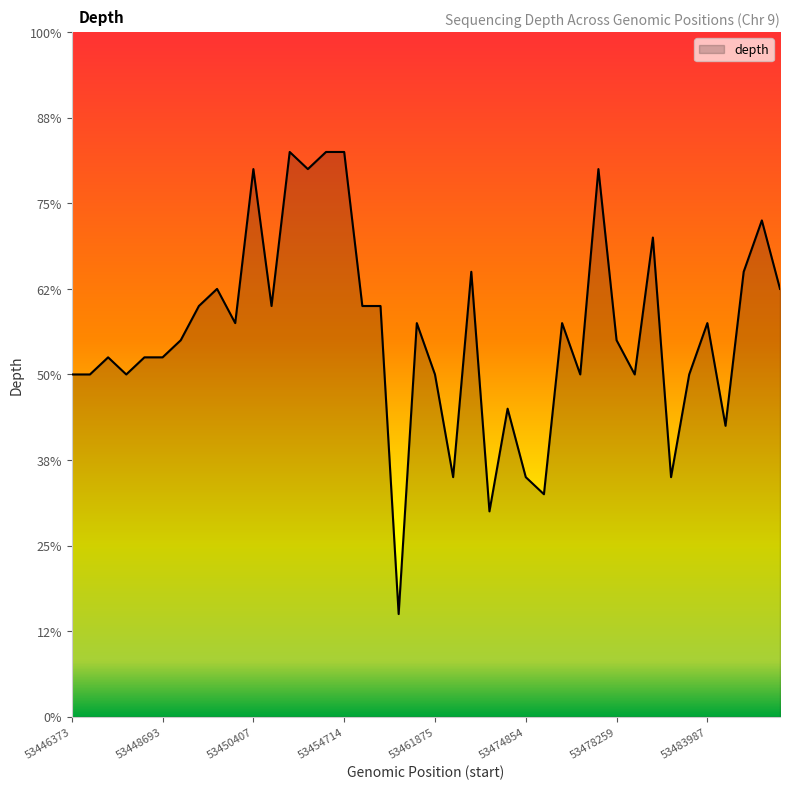

Reading left to right, list all the values displayed in this chart.

53446373=20	53447576=20	53447996=21	53448342=20	53448383=21	53448693=21	53448700=22	53449499=24	53449634=25	53449990=23	53450407=32	53451073=24	53454152=33	53454165=32	53454181=33	53454714=33	53455802=24	53457723=24	53458255=6	53461753=23	53461875=20	53465984=14	53467839=26	53470144=12	53474821=18	53474854=14	53477000=13	53477119=23	53477628=20	53477747=32	53478259=22	53479968=20	53480260=28	53480958=14	53481248=20	53483987=23	53485669=17	53486490=26	53487574=29	53488936=25